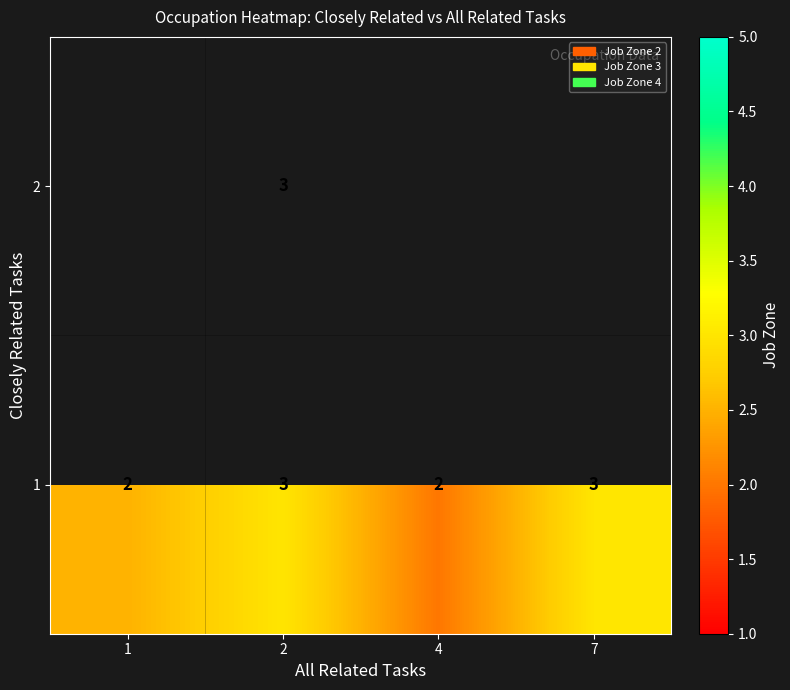

How many 1 values are between 2 and 3?

4